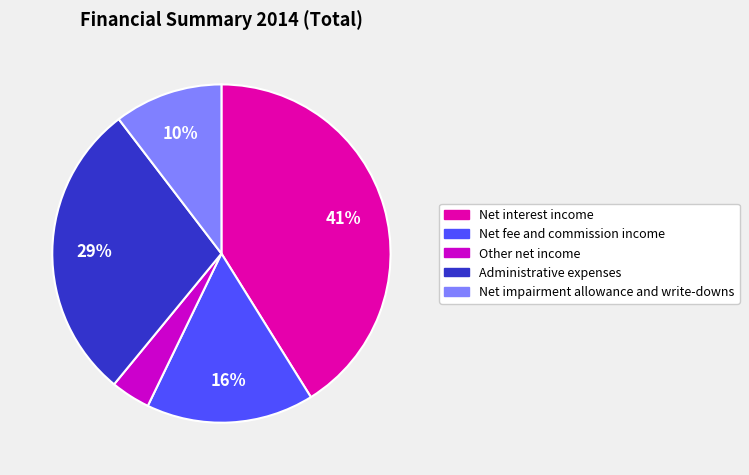

Is the sum of Net fee and commission income and Net interest income greater than half?

Yes